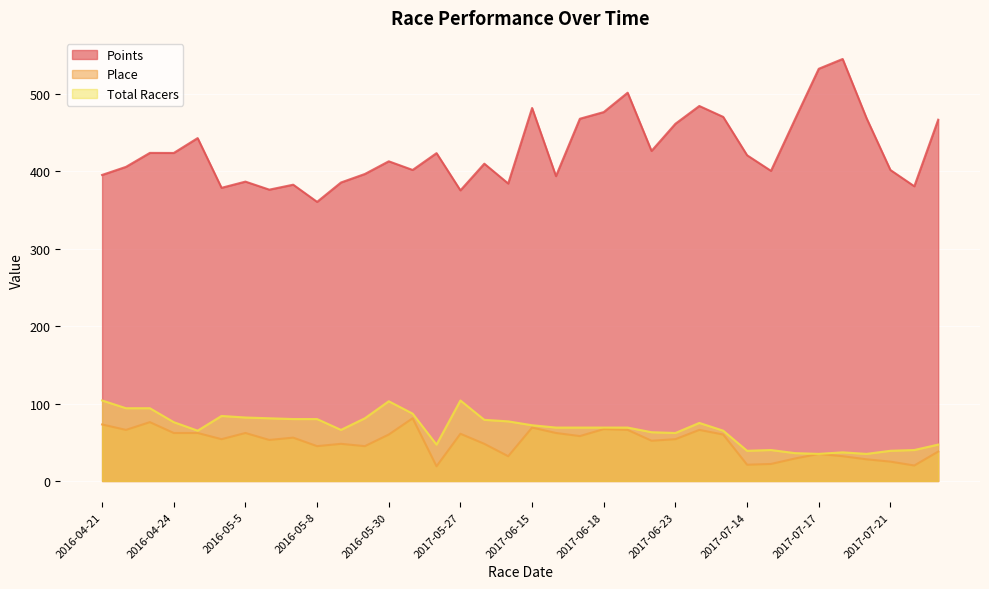

What is the difference between the second highest and minimum values in the Points series?

171.9